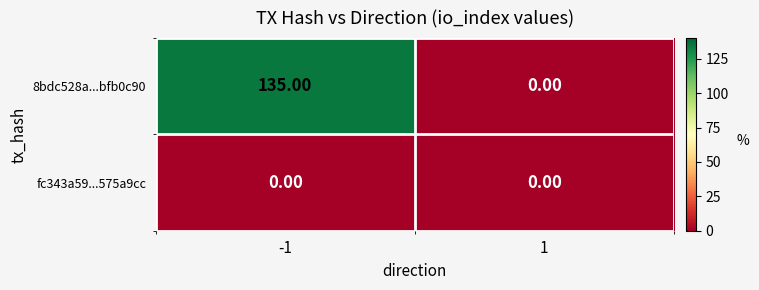

Which series has the largest range (max minus min)?

8bdc528a...bfb0c90